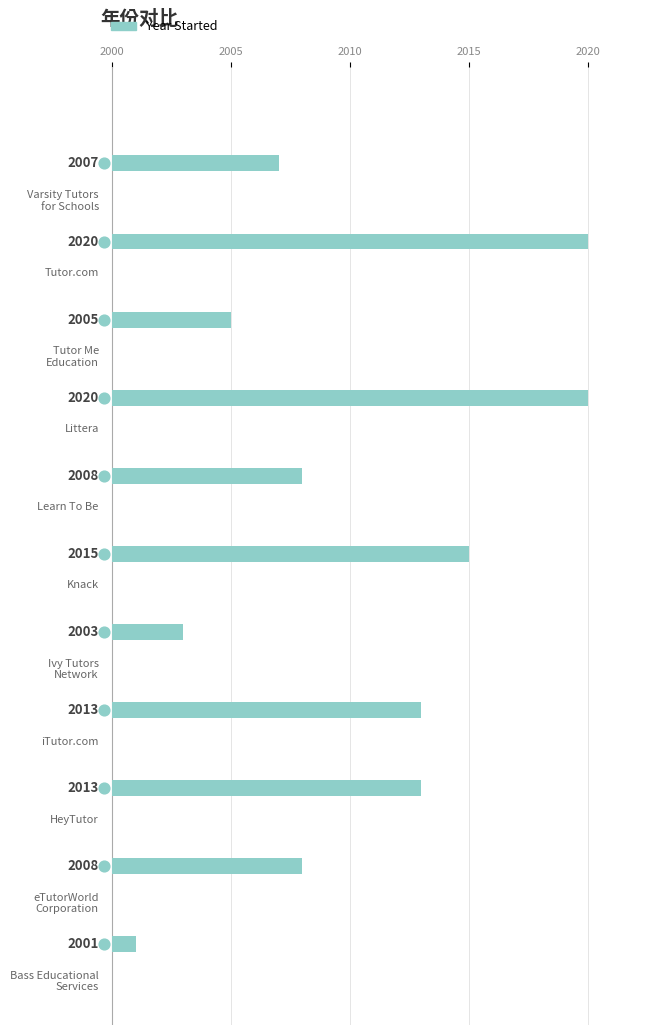

What is the change in value from Ivy Tutors
Network to Varsity Tutors
for Schools?

+4